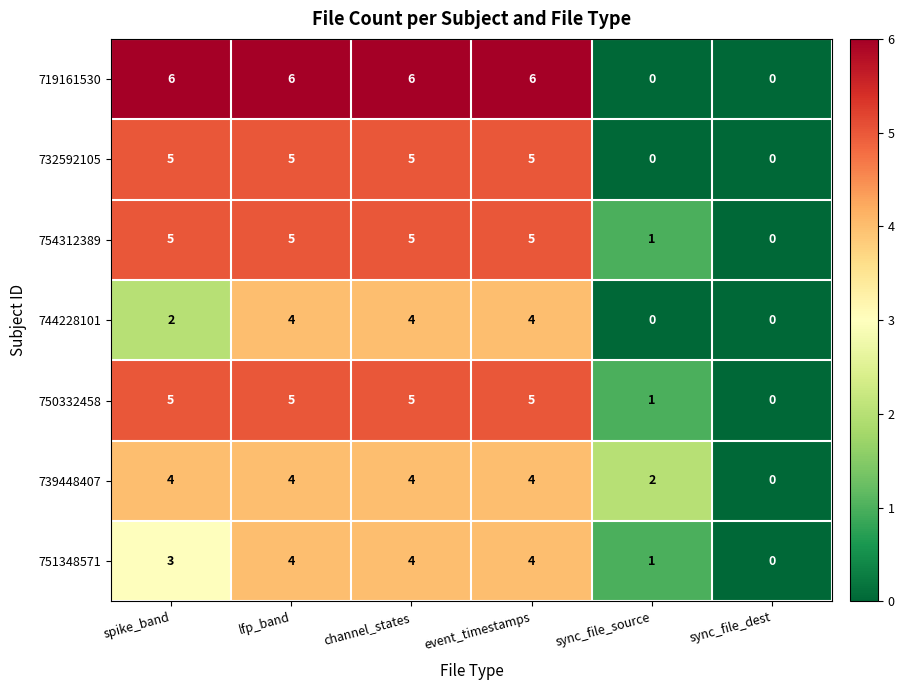

The value of 754312389 at channel_states is 2. True or false?

False